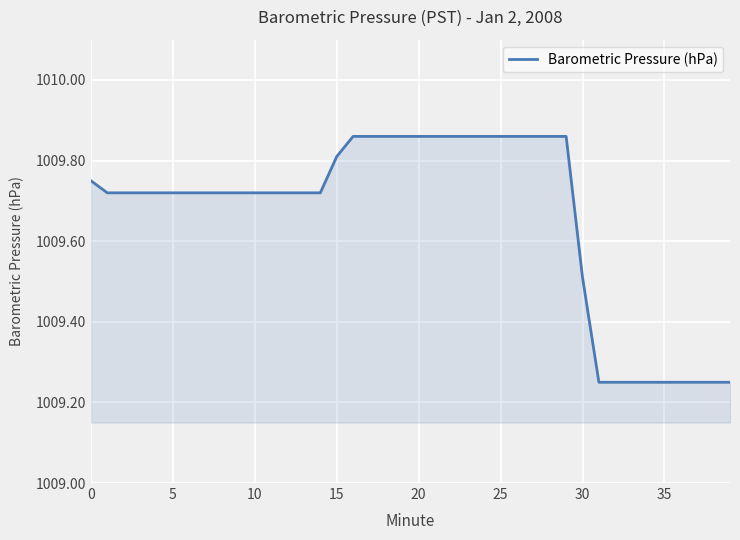

Which category has the lowest value across all series?

31